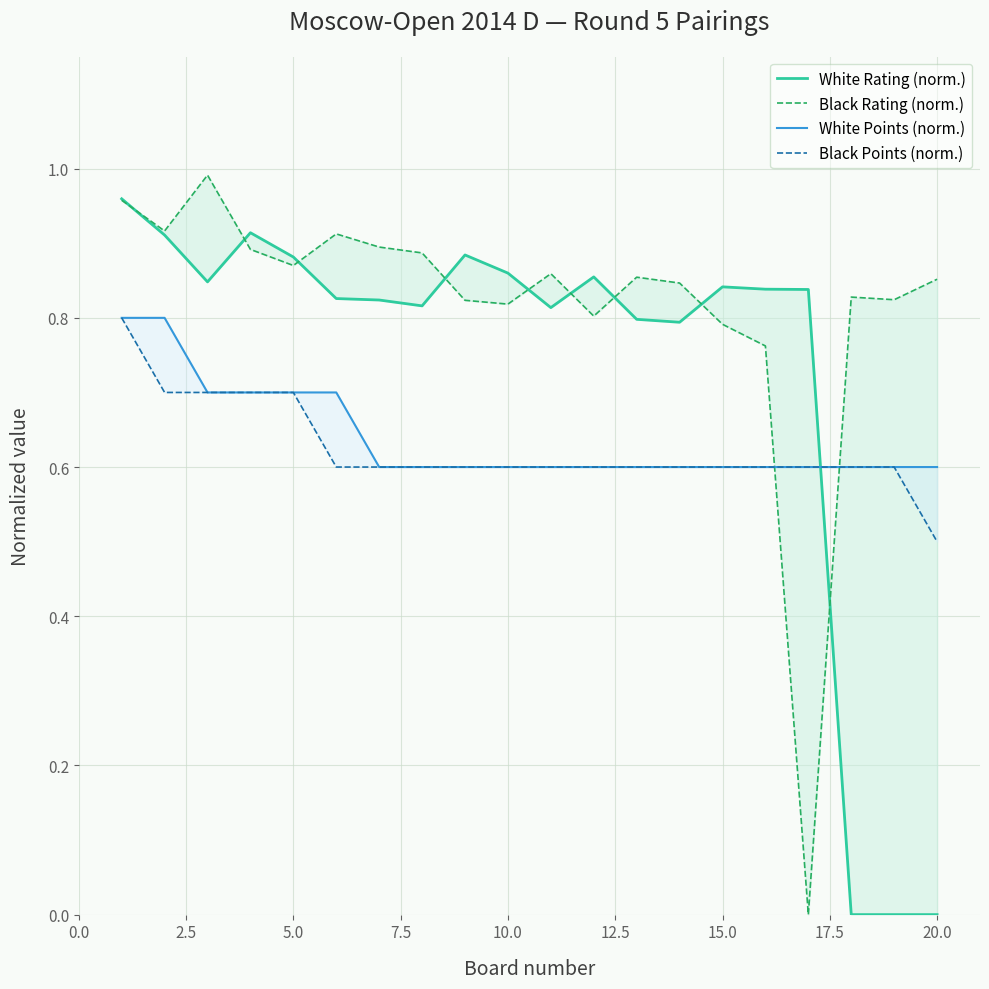

The Black Rating (norm.) series shows 1.4 at 0.0. True or false?

False